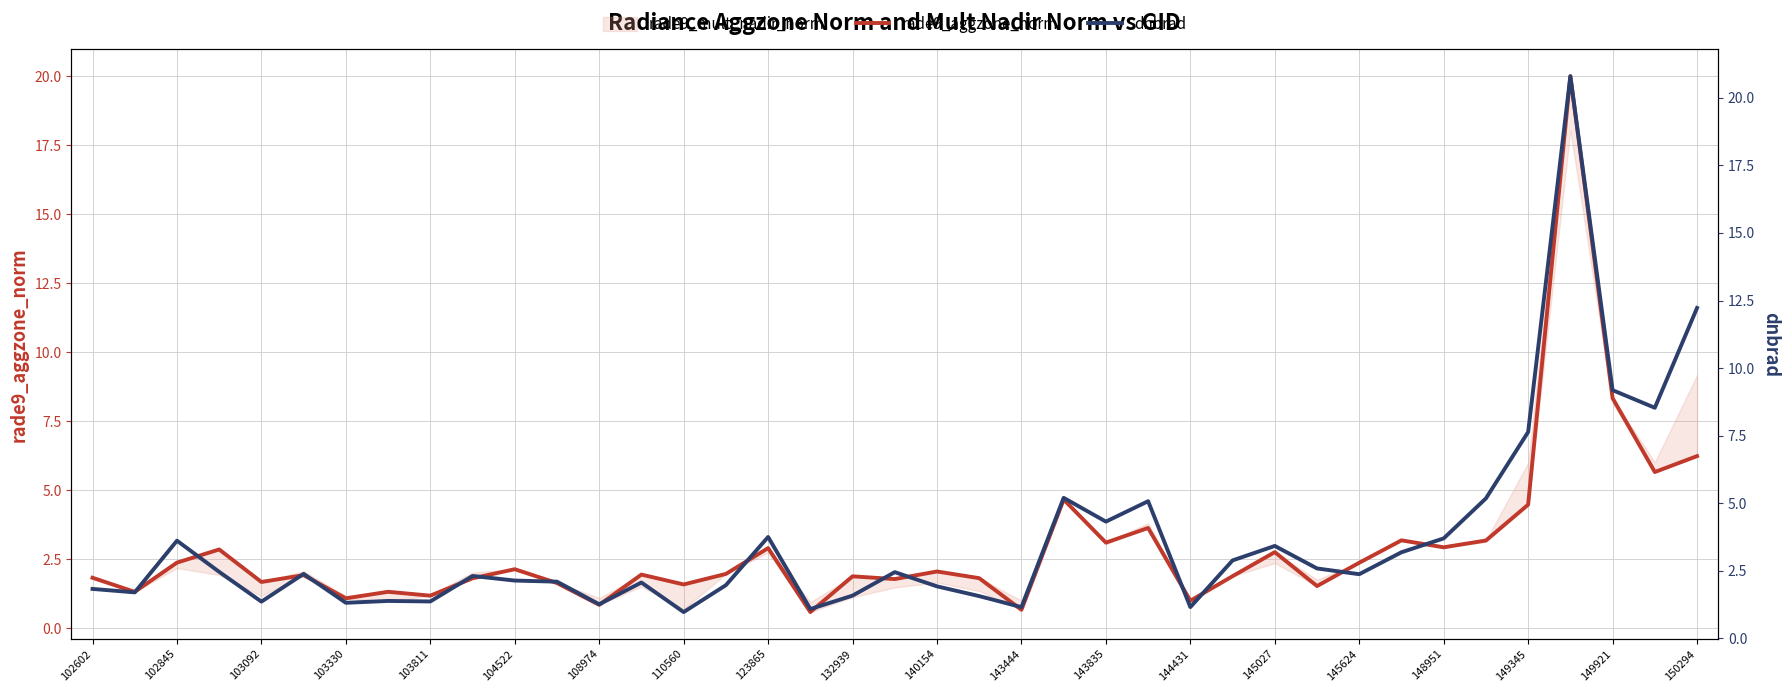

Which series has the widest spread of values?

dnbrad